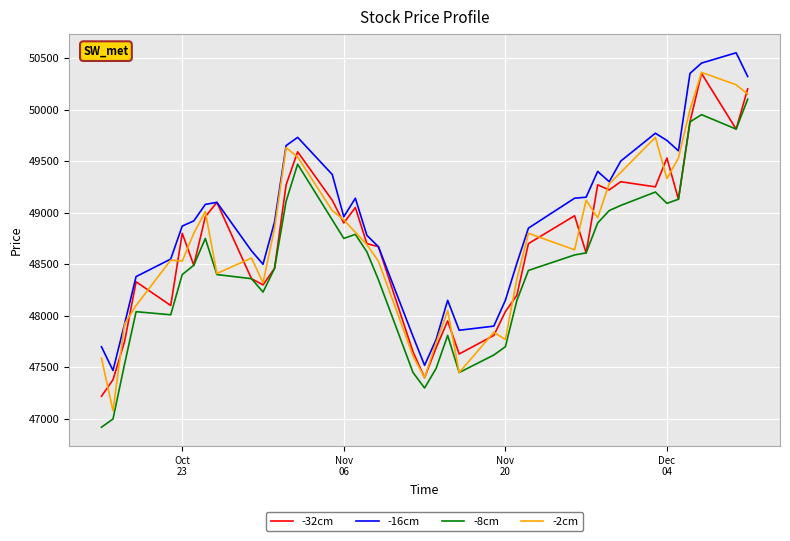

True or false: -8cm and -16cm intersect in this chart.

False